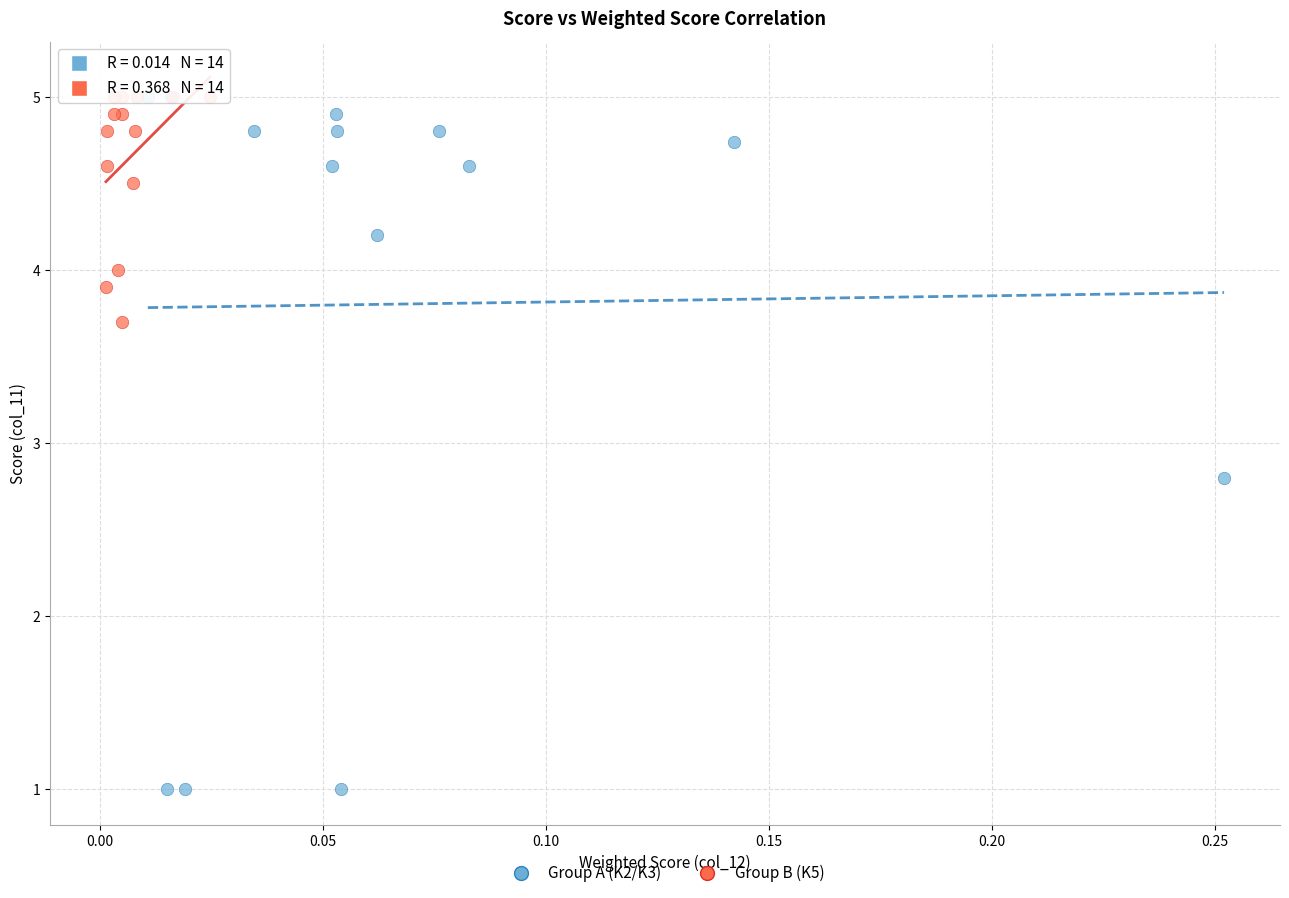

Which series has the widest spread of Y values?

Group A (K2/K3)